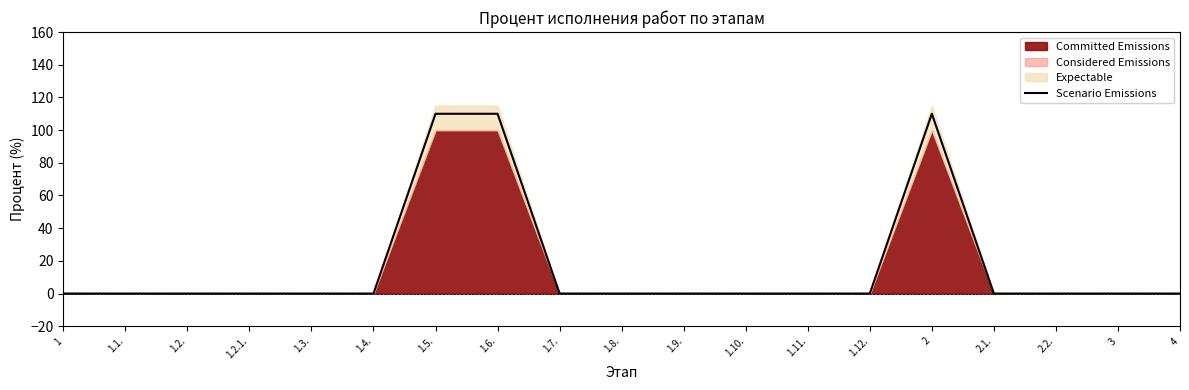

The value at 1.7. is 69.4. True or false?

False